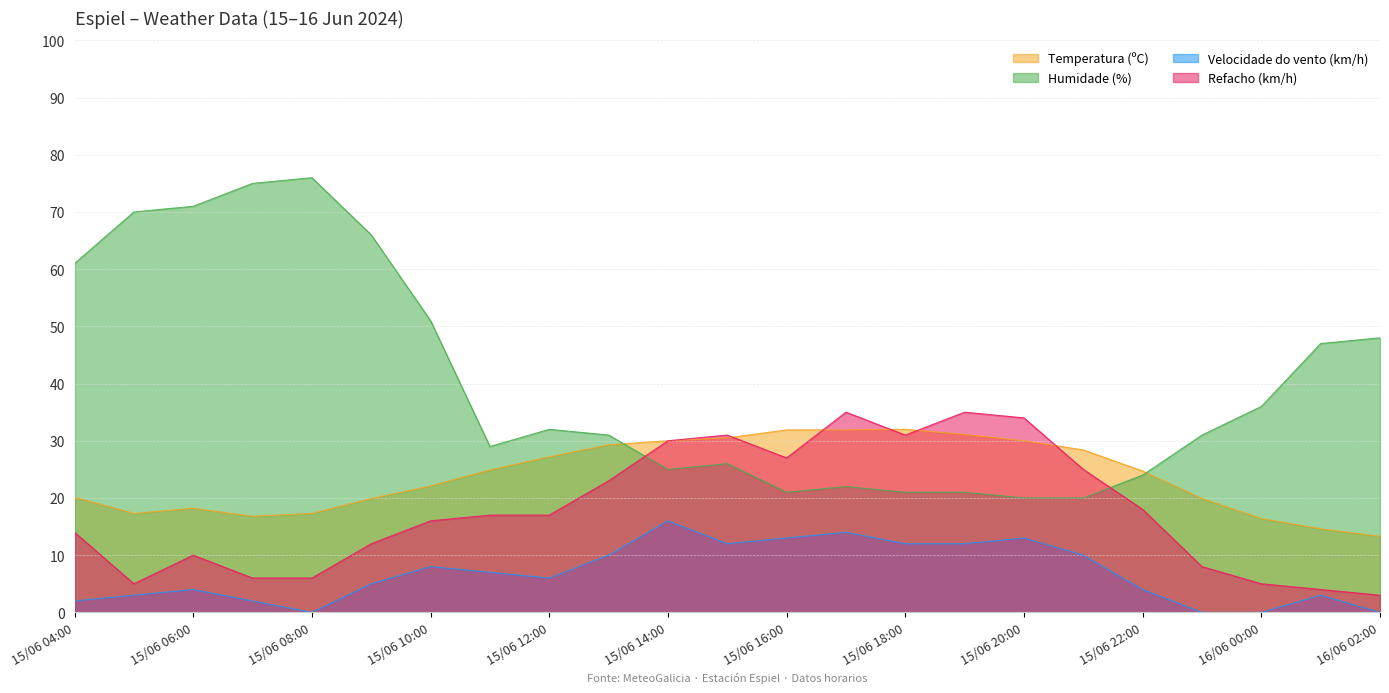

What position from the right is 15/06 12:00?

15